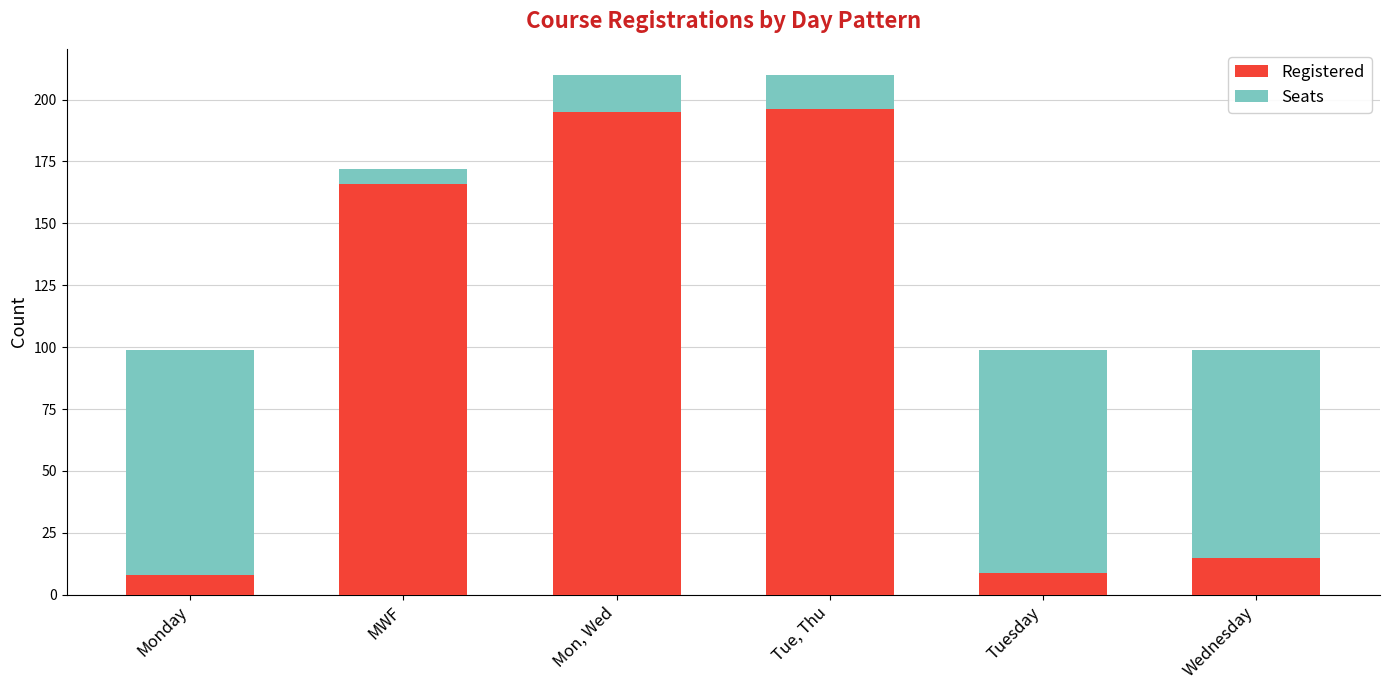

What is the maximum value for Registered?

196